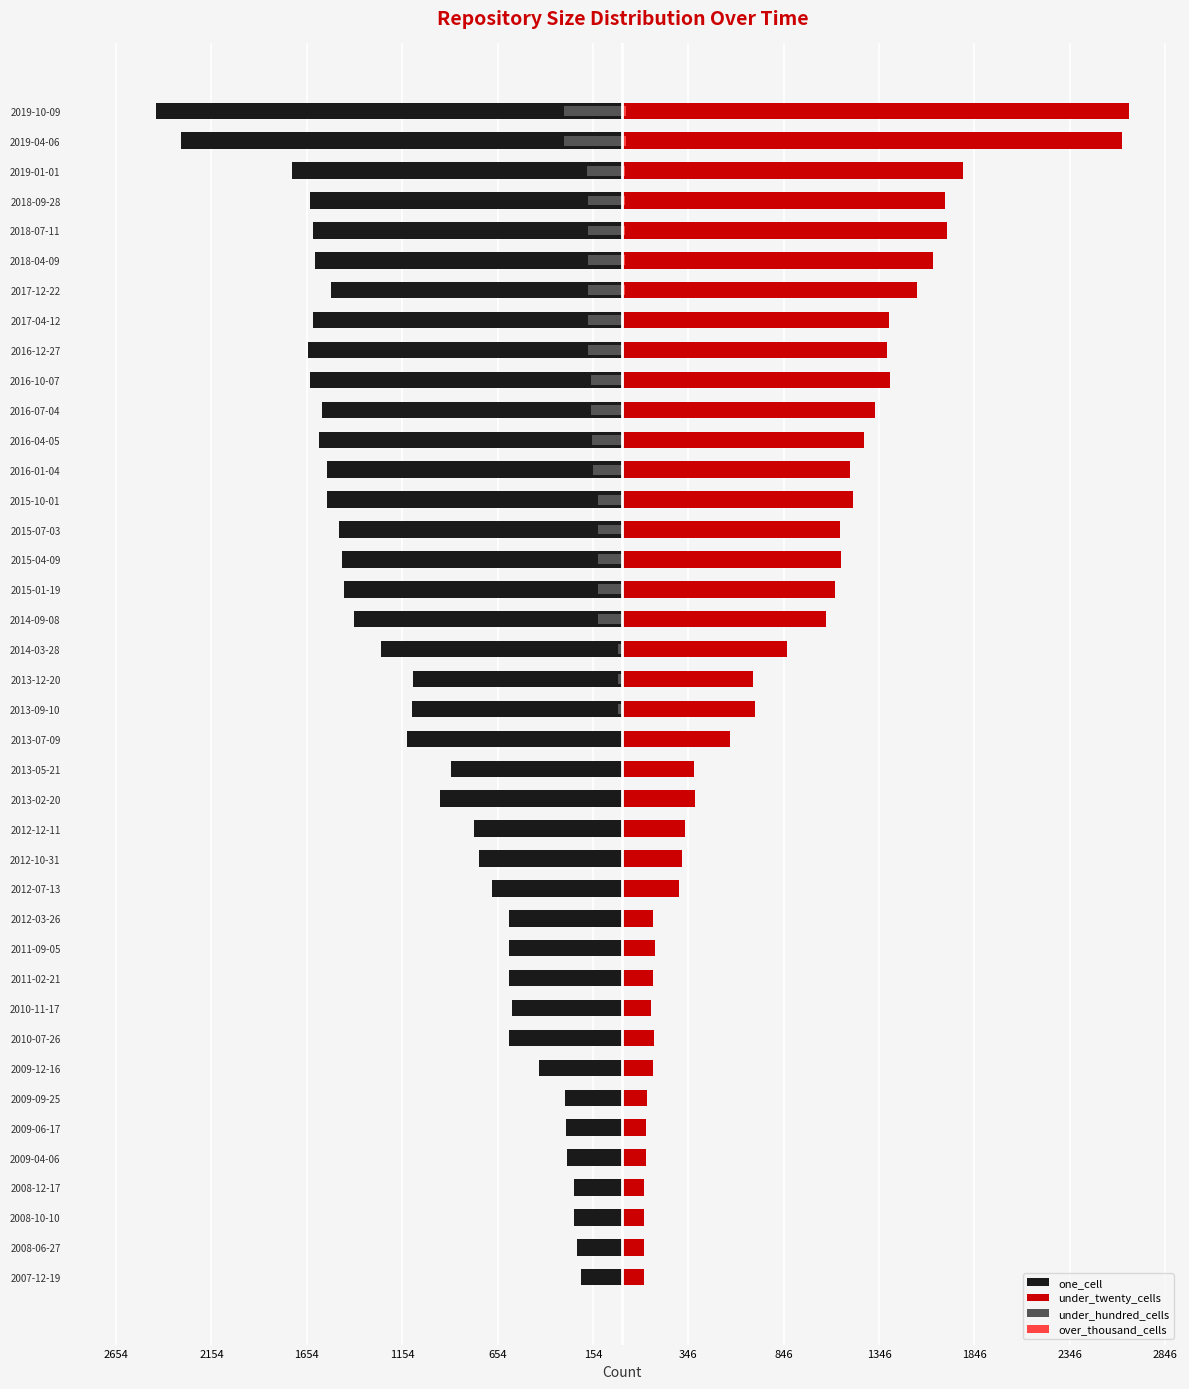

Are the bars horizontal?

Yes